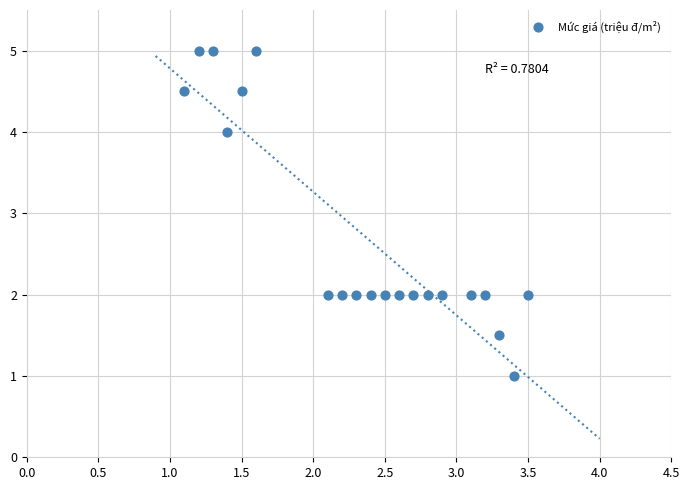

What is the range of X values (max minus min)?

2.4